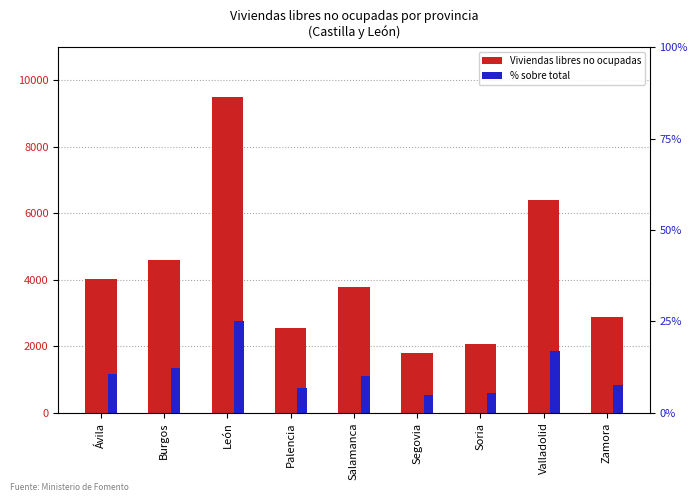

Which series changed the most between Ávila and Soria?

Viviendas libres no ocupadas